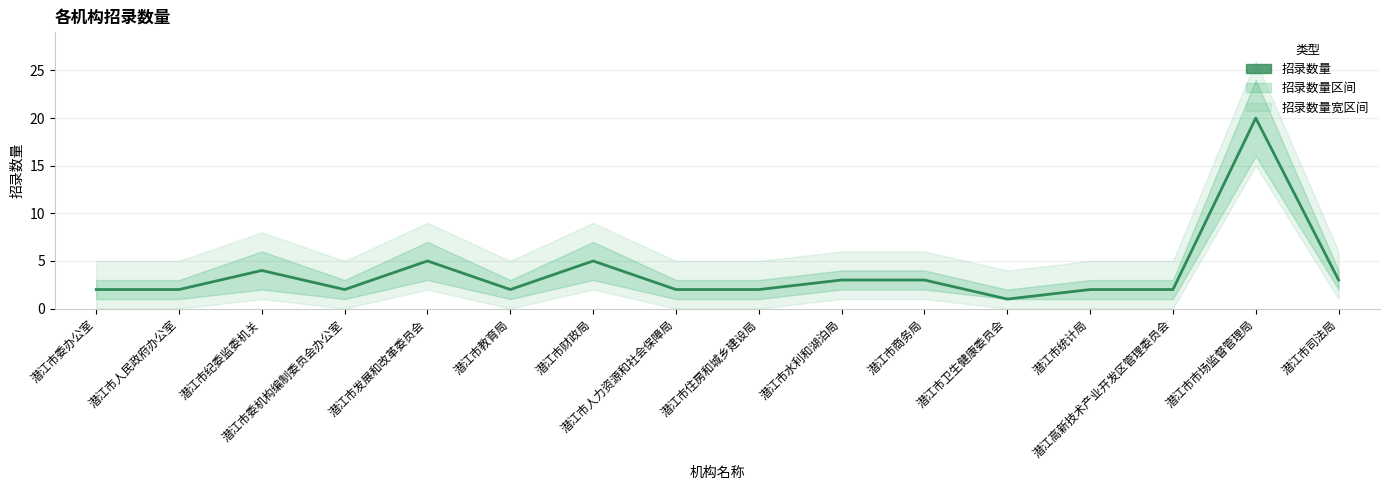

Reading left to right, transcribe all the data shown in this chart.

2	2	4	2	5	2	5	2	2	3	3	1	2	2	20	3